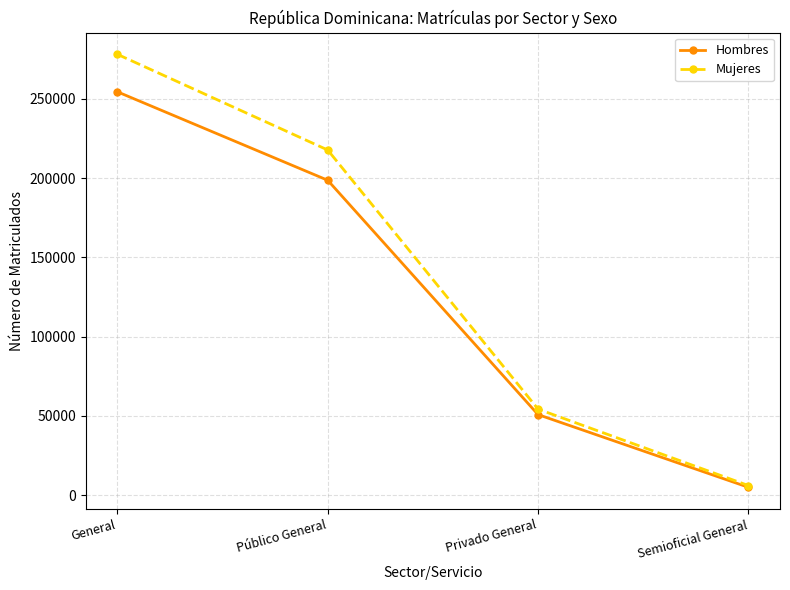

What is the sum of all Hombres values?

508982